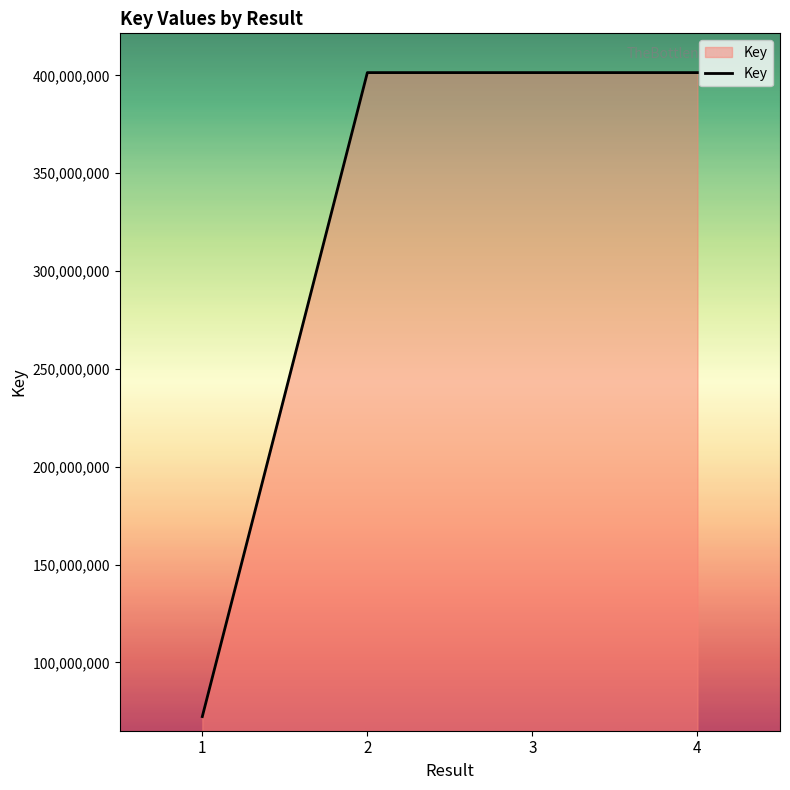

The value at 2 is 401433273. True or false?

True